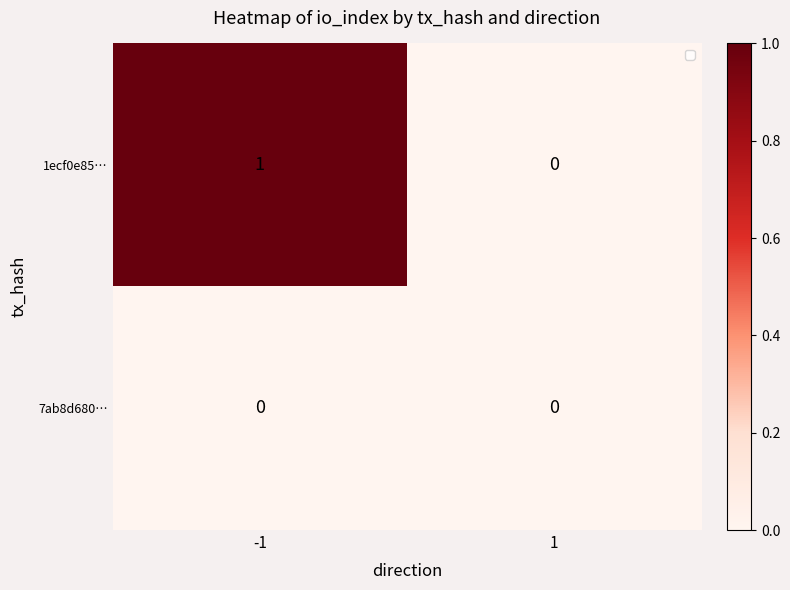

How many values in 1ecf0e85… are above zero?

1